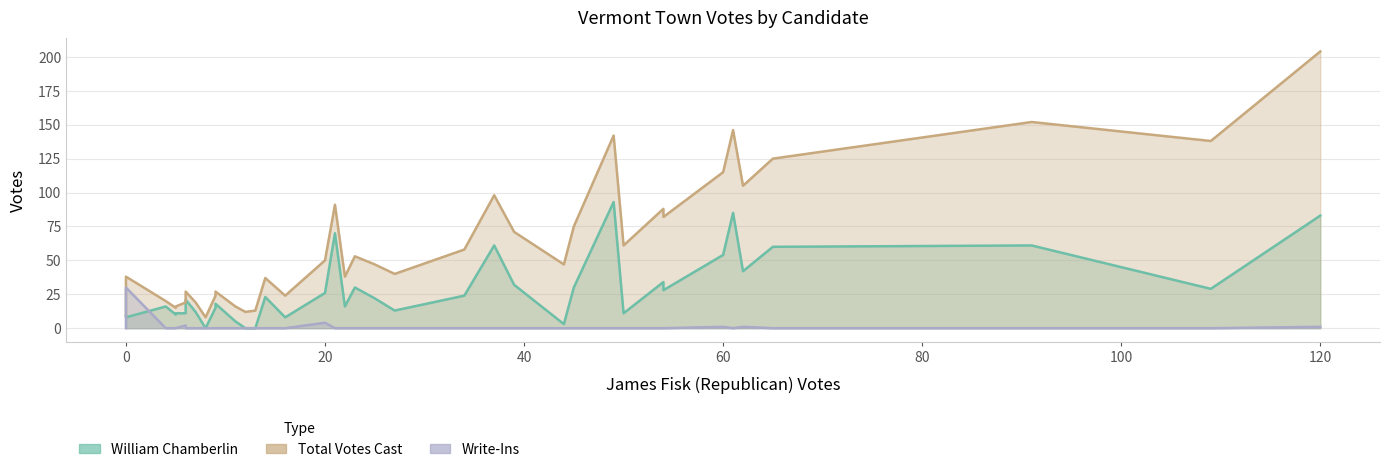

True or false: Total Votes Cast and William Chamberlin cross at least once.

False